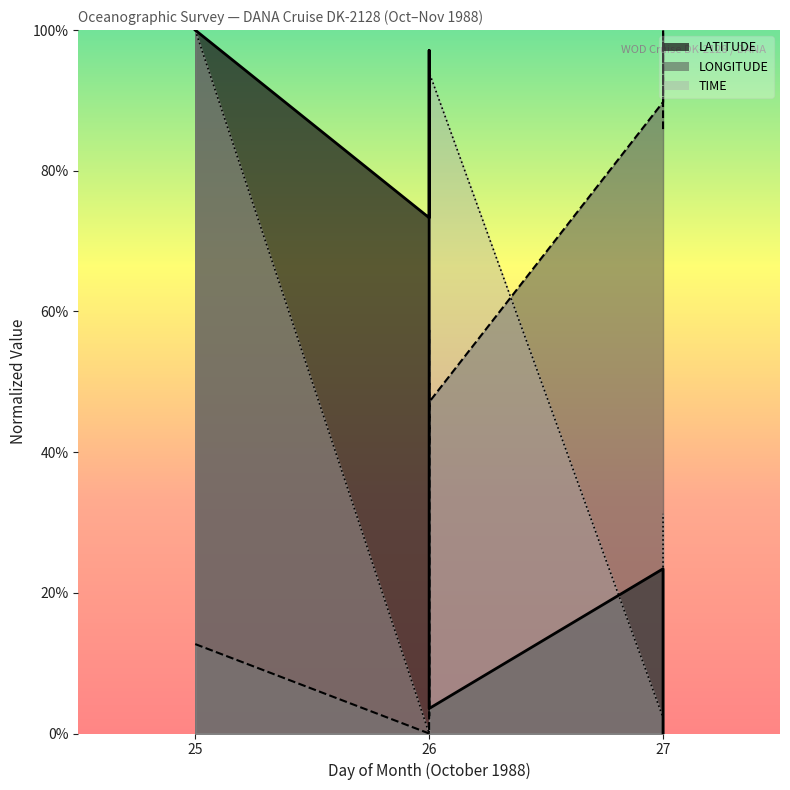

True or false: LATITUDE has a value of 73.3 at 26.

True